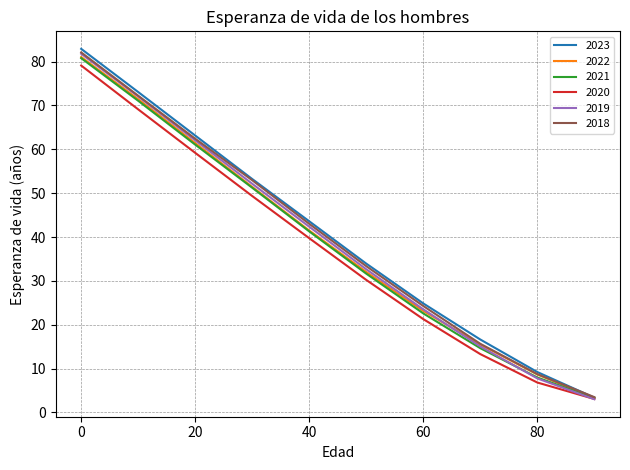

Which series has the widest spread of values?

2023